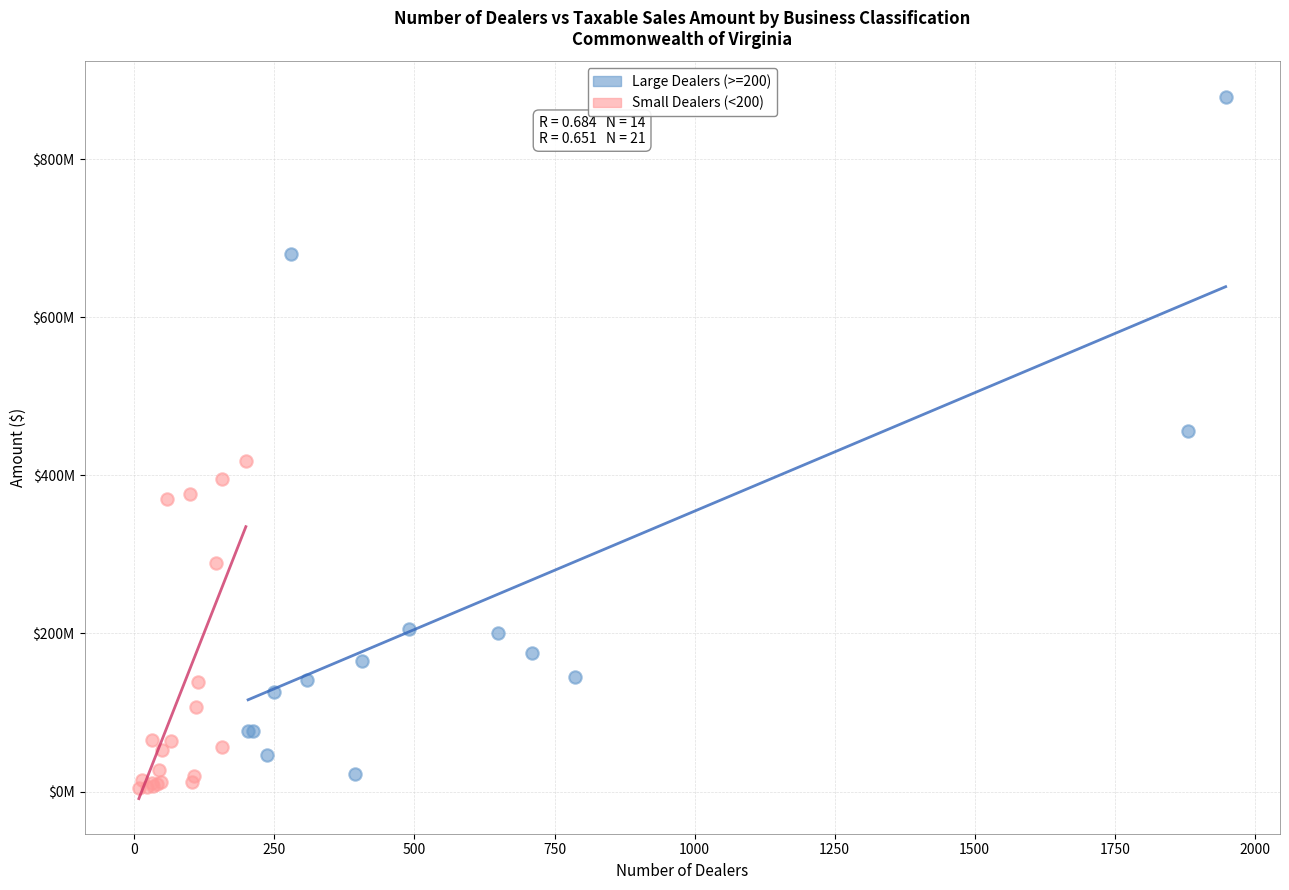

Which series contains the lowest Y value?

Small Dealers (<200)